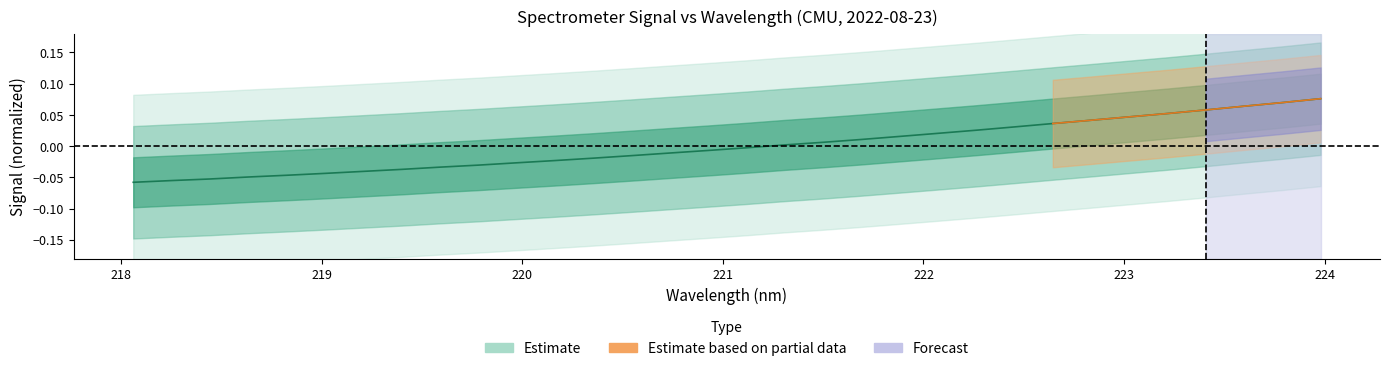

Between 222.8355 and 218.2508, which is larger?

222.8355